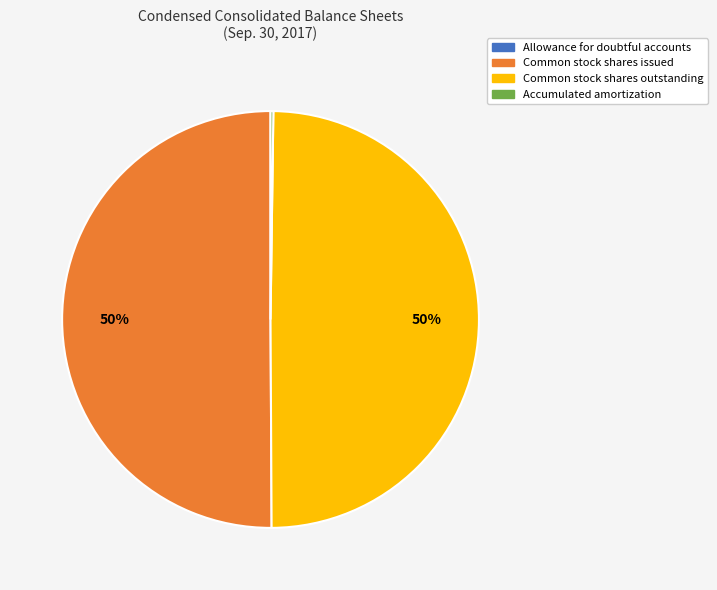

Does Common stock shares outstanding account for over 50% of the chart?

No